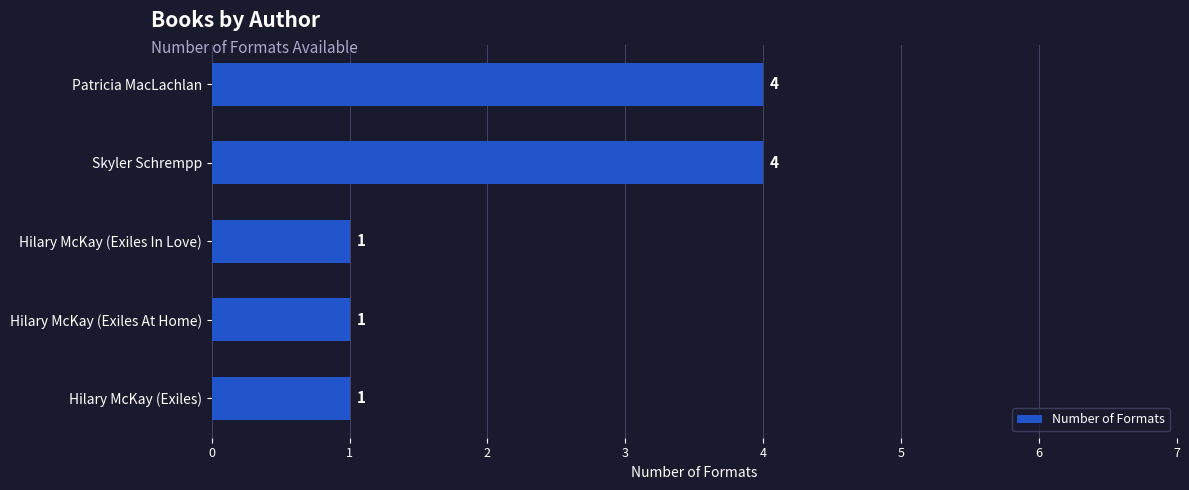

What is the greatest value displayed?

4